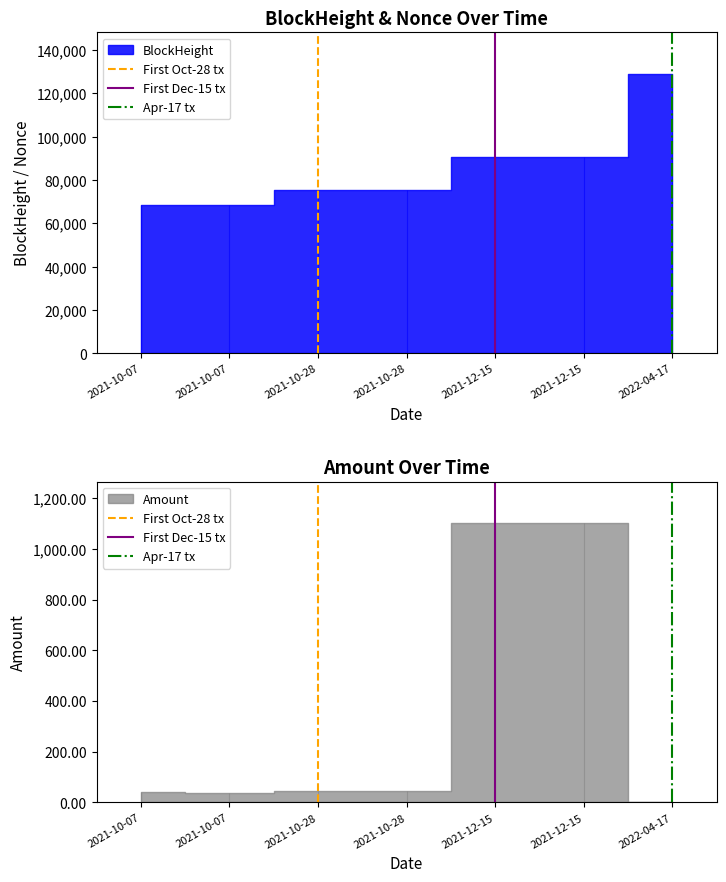

What is the sum of the Apr-17 tx values at 2022-04-17 and 2022-04-17?

1